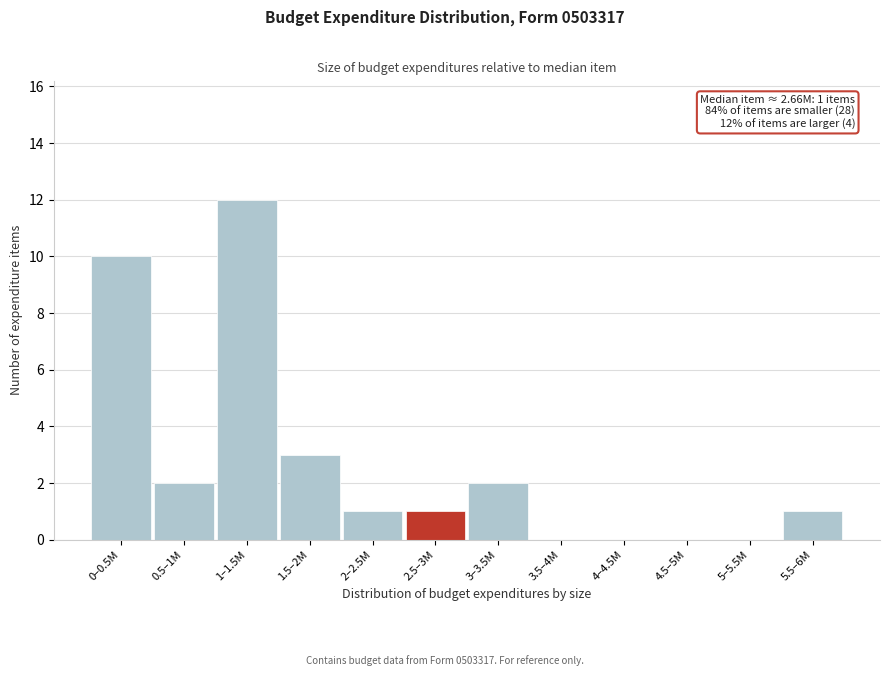

Reading right to left, extract all data points from this chart.

5.5–6M=1	5–5.5M=0	4.5–5M=0	4–4.5M=0	3.5–4M=0	3–3.5M=2	2.5–3M=1	2–2.5M=1	1.5–2M=3	1–1.5M=12	0.5–1M=2	0–0.5M=10